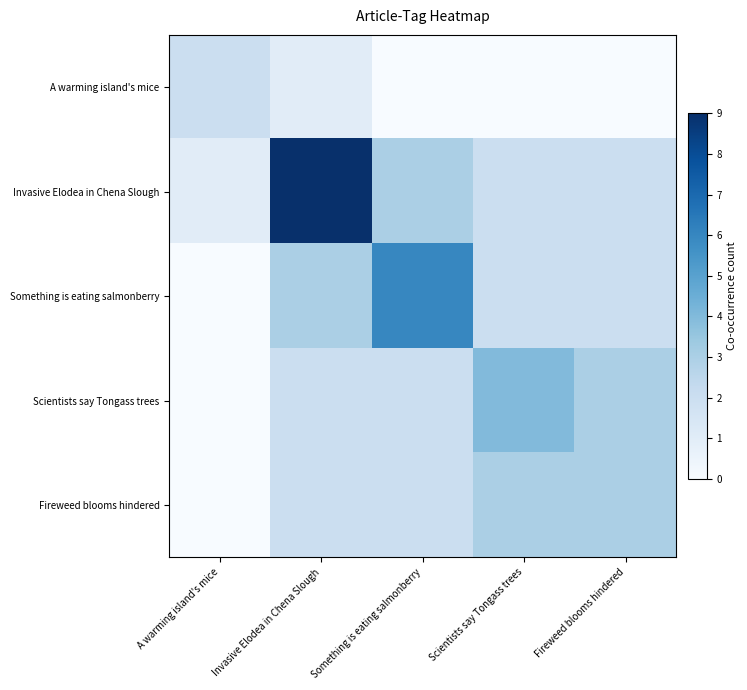

Reading left to right, list all the values displayed in this chart.

A warming island's mice: A warming island's mice=2	Invasive Elodea in Chena Slough=1	Something is eating salmonberry=0	Scientists say Tongass trees=0	Fireweed blooms hindered=0
Invasive Elodea in Chena Slough: A warming island's mice=1	Invasive Elodea in Chena Slough=9	Something is eating salmonberry=3	Scientists say Tongass trees=2	Fireweed blooms hindered=2
Something is eating salmonberry: A warming island's mice=0	Invasive Elodea in Chena Slough=3	Something is eating salmonberry=6	Scientists say Tongass trees=2	Fireweed blooms hindered=2
Scientists say Tongass trees: A warming island's mice=0	Invasive Elodea in Chena Slough=2	Something is eating salmonberry=2	Scientists say Tongass trees=4	Fireweed blooms hindered=3
Fireweed blooms hindered: A warming island's mice=0	Invasive Elodea in Chena Slough=2	Something is eating salmonberry=2	Scientists say Tongass trees=3	Fireweed blooms hindered=3